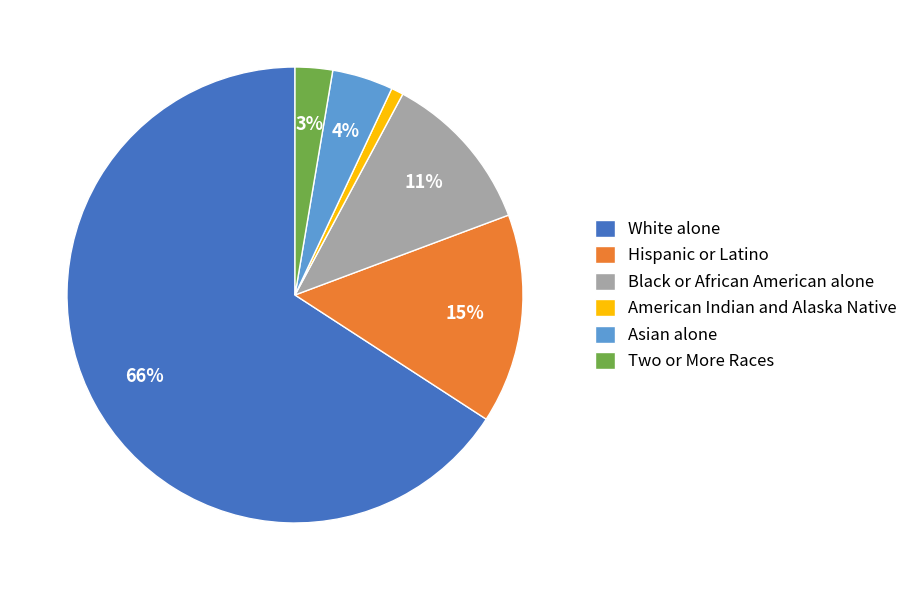

Which slice is the largest?

White alone